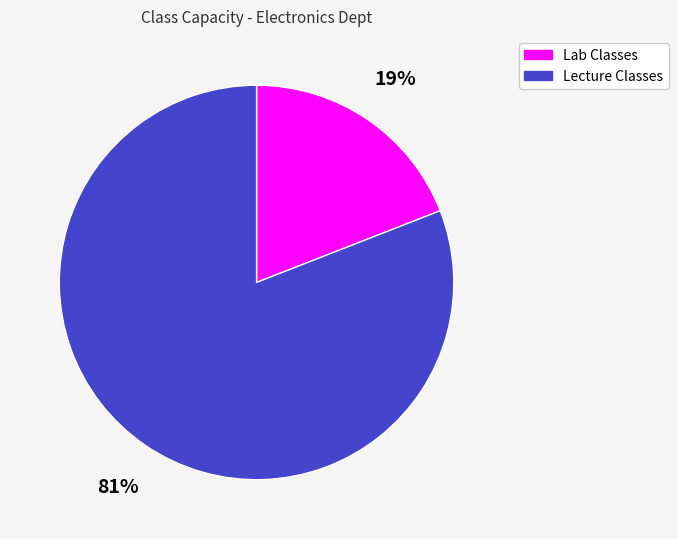

Is there any slice that represents more than half of the pie?

Yes